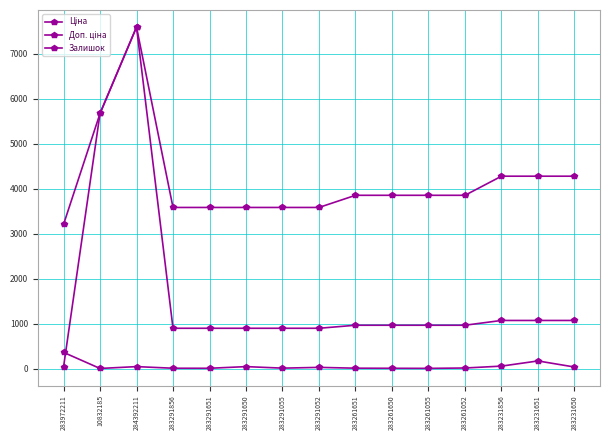

True or false: Залишок and Доп. ціна intersect in this chart.

False